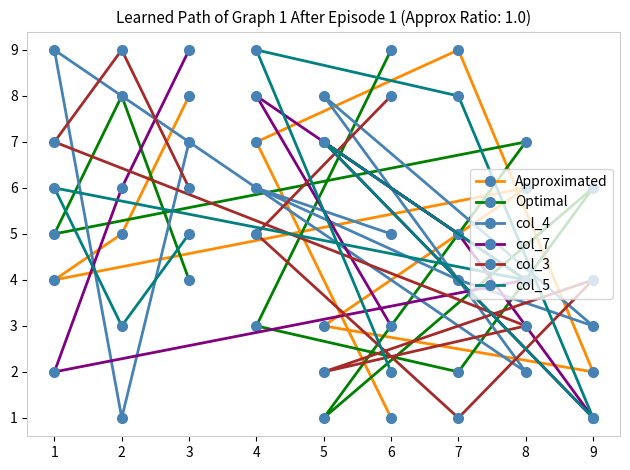

The Approximated series shows 3 at 9. True or false?

False